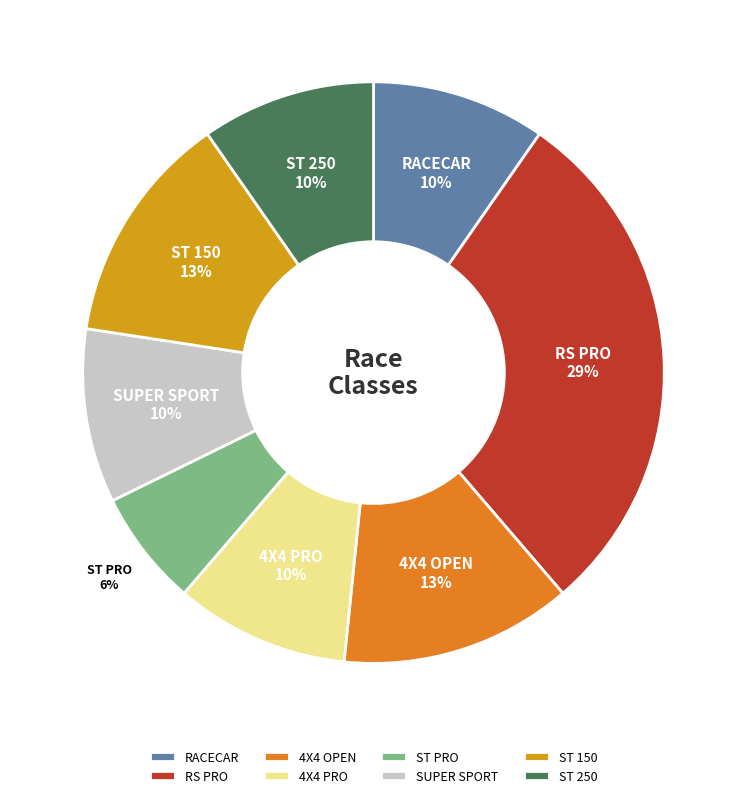

Does any single category account for the majority?

No